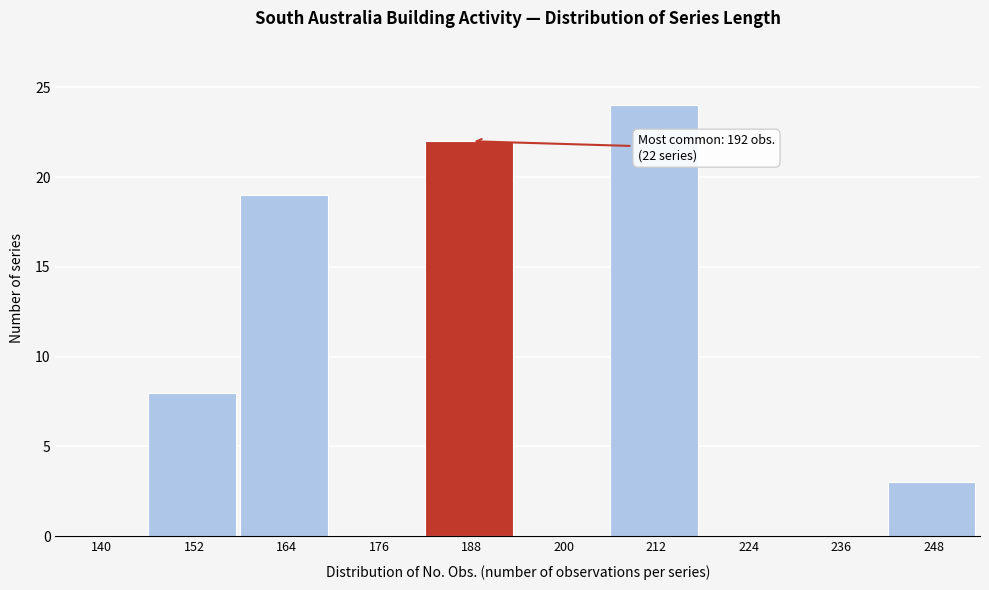

Reading left to right, transcribe all the data shown in this chart.

140=0	152=8	164=19	176=0	188=22	200=0	212=24	224=0	236=0	248=3